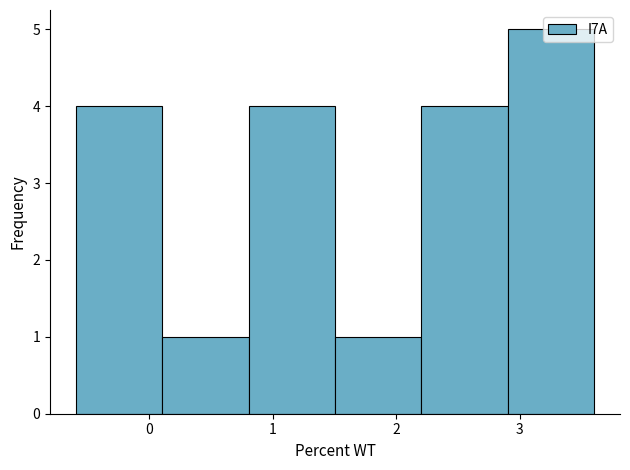

What is the height of the bar covering 2.9 to 3.6 on the x-axis? Neither the bar edges nor the heights are printed on the chart, so give them approximately, as read against the axes.

5